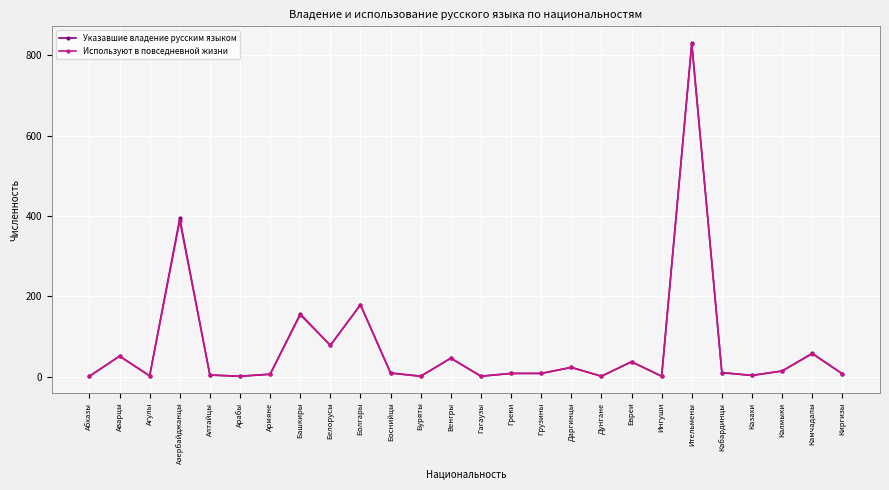

Is it true that Указавшие владение русским языком equals 37 at Евреи?

True